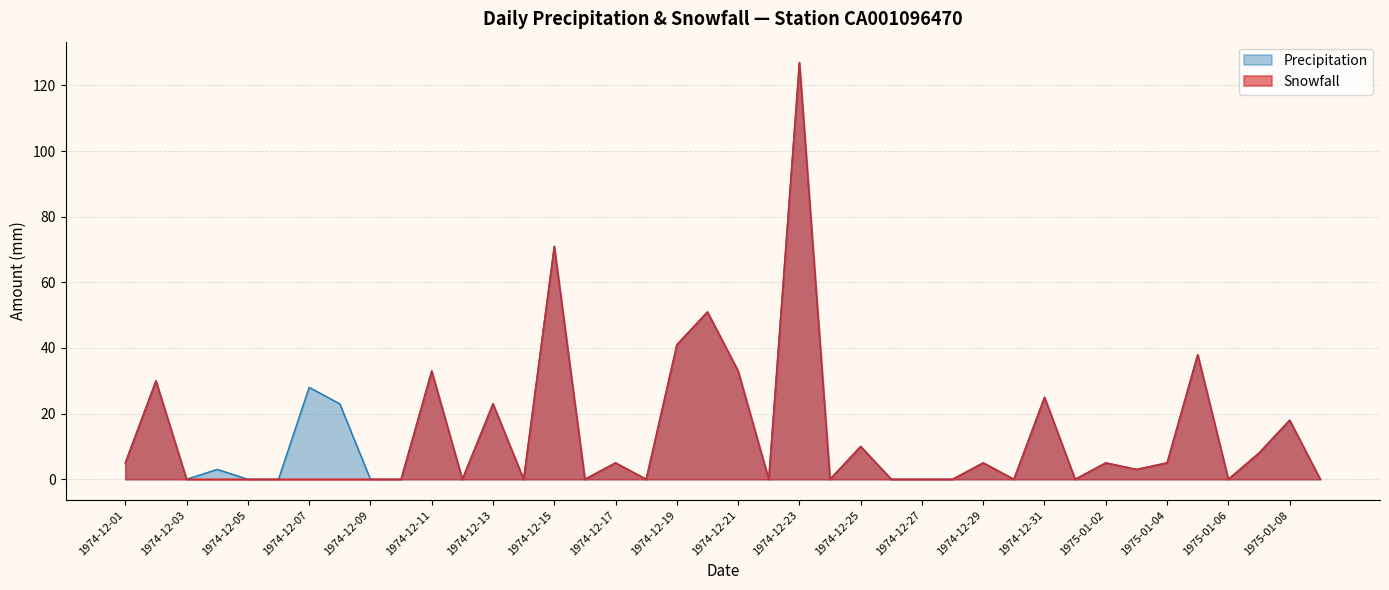

List the series in order of their overall mean, highest first.

Precipitation, Snowfall